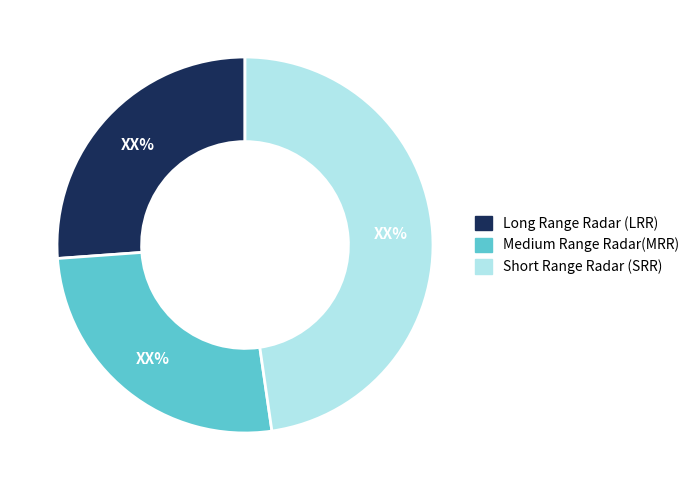

Is there any slice that represents more than half of the pie?

No